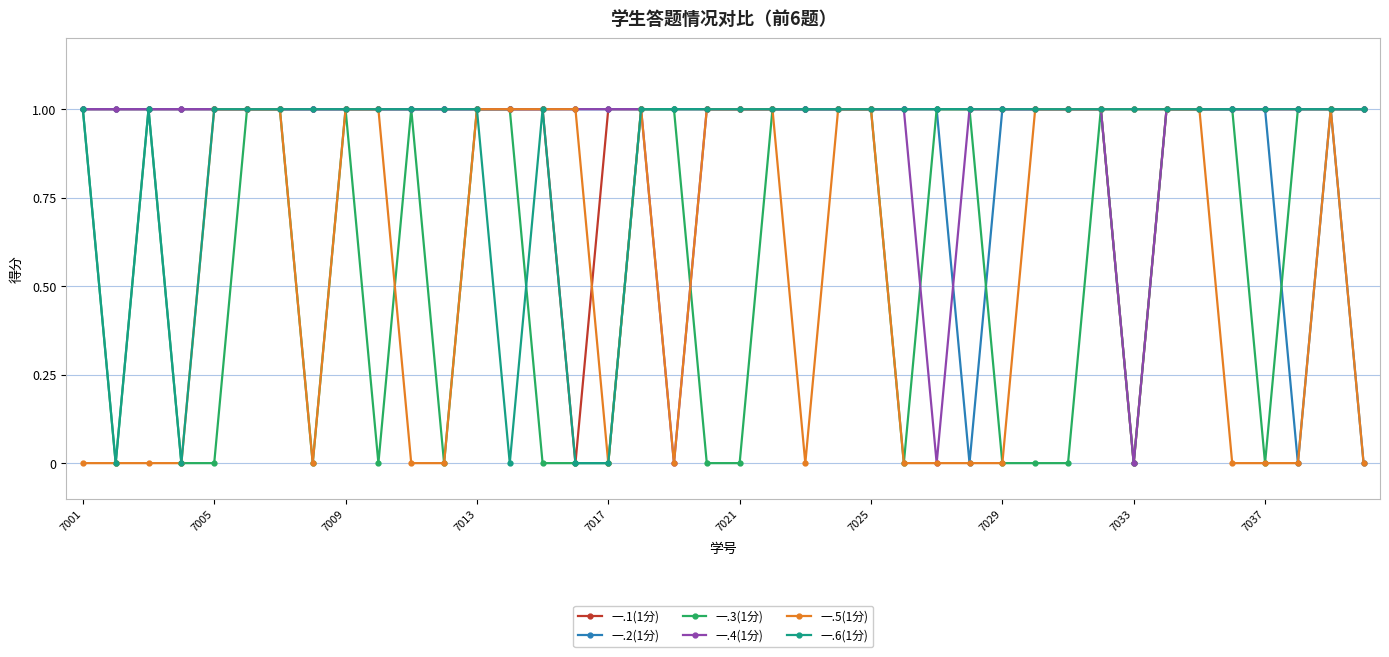

True or false: 一.3(1分) has more than 0 points higher than both neighbors.

True